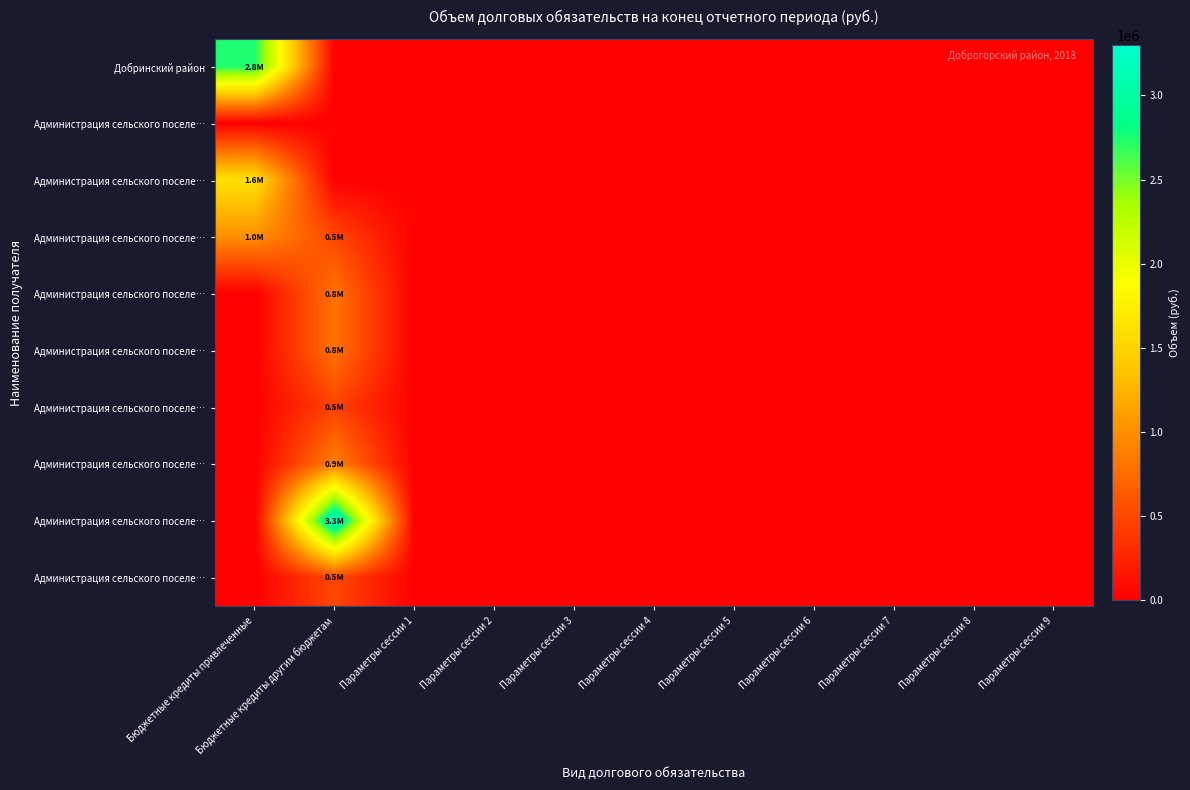

What is the greatest value displayed?

3300000